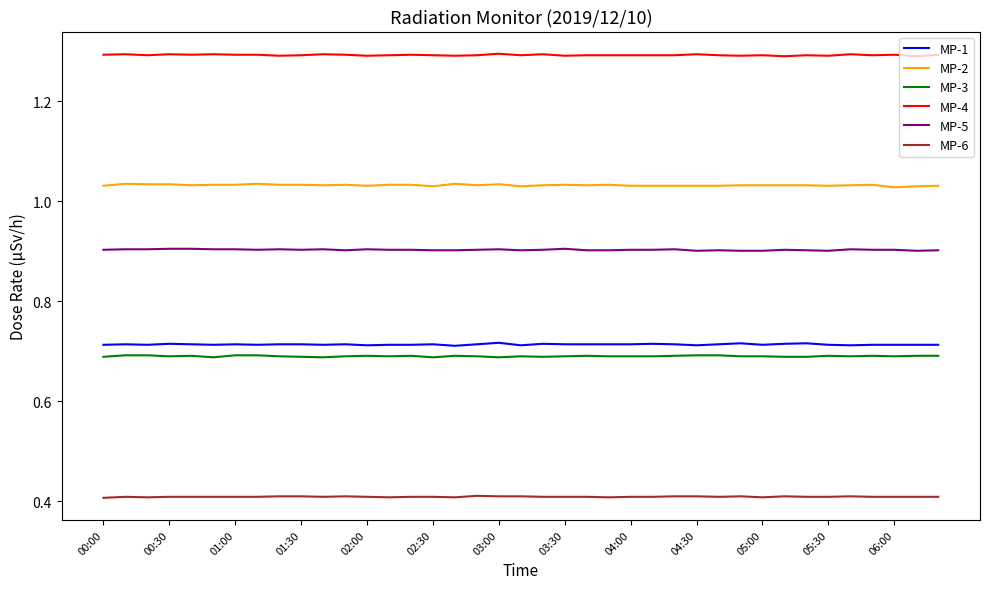

Which series has the largest total across all categories?

MP-4